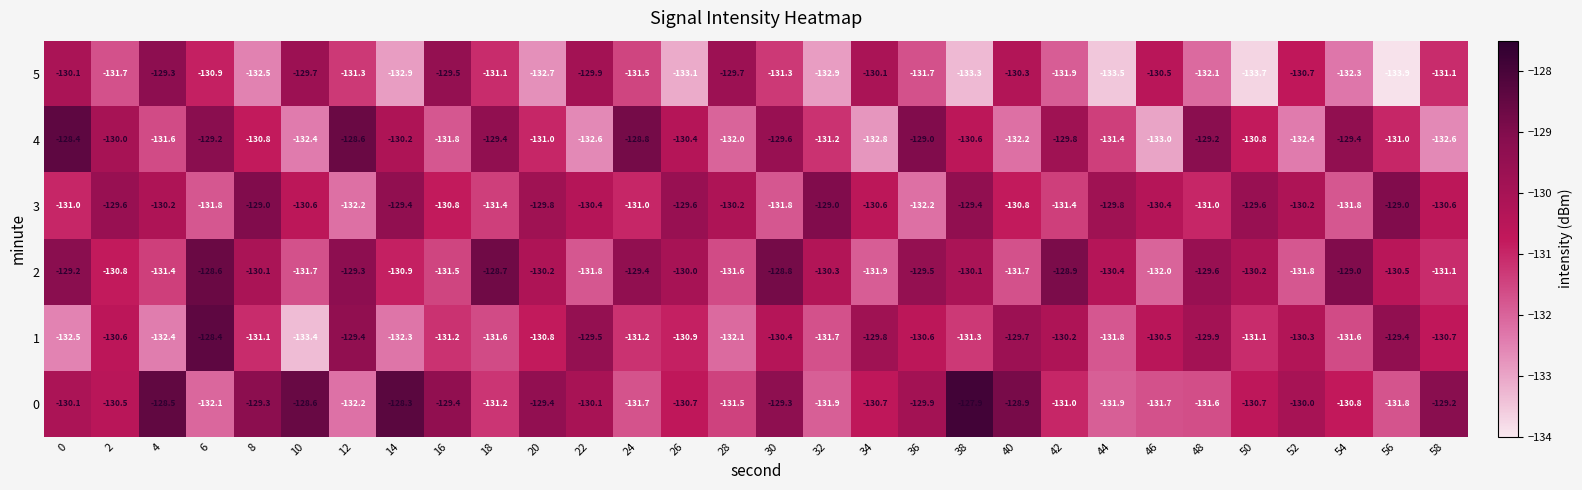

What is the total value across all series at 46?

-788.1